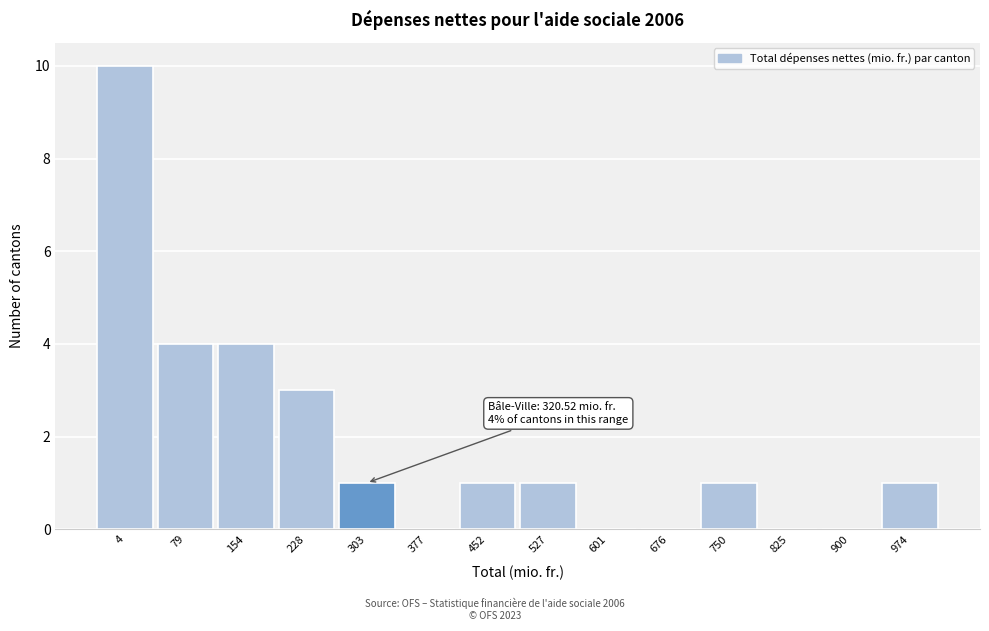

Reading right to left, extract all data points from this chart.

974=1	900=0	825=0	750=1	676=0	601=0	527=1	452=1	377=0	303=1	228=3	154=4	79=4	4=10